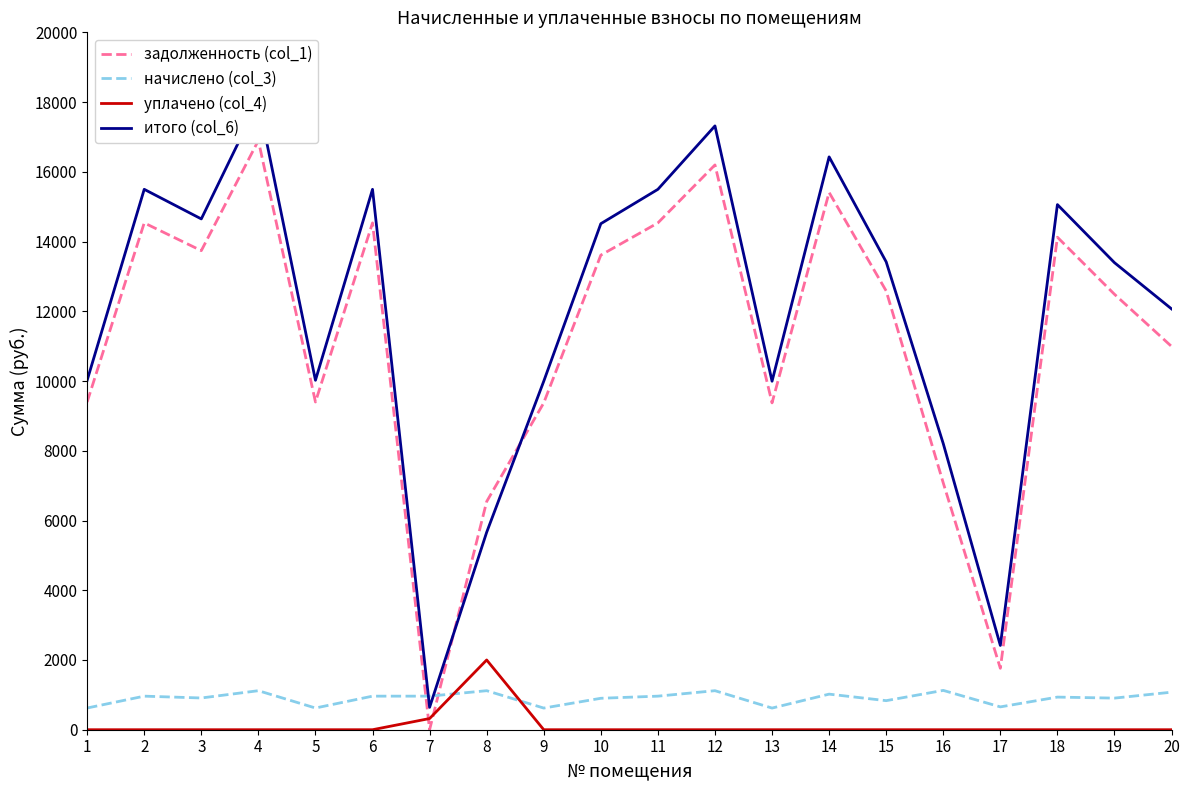

Between which two adjacent categories do уплачено (col_4) and начислено (col_3) first intersect?

7 and 8